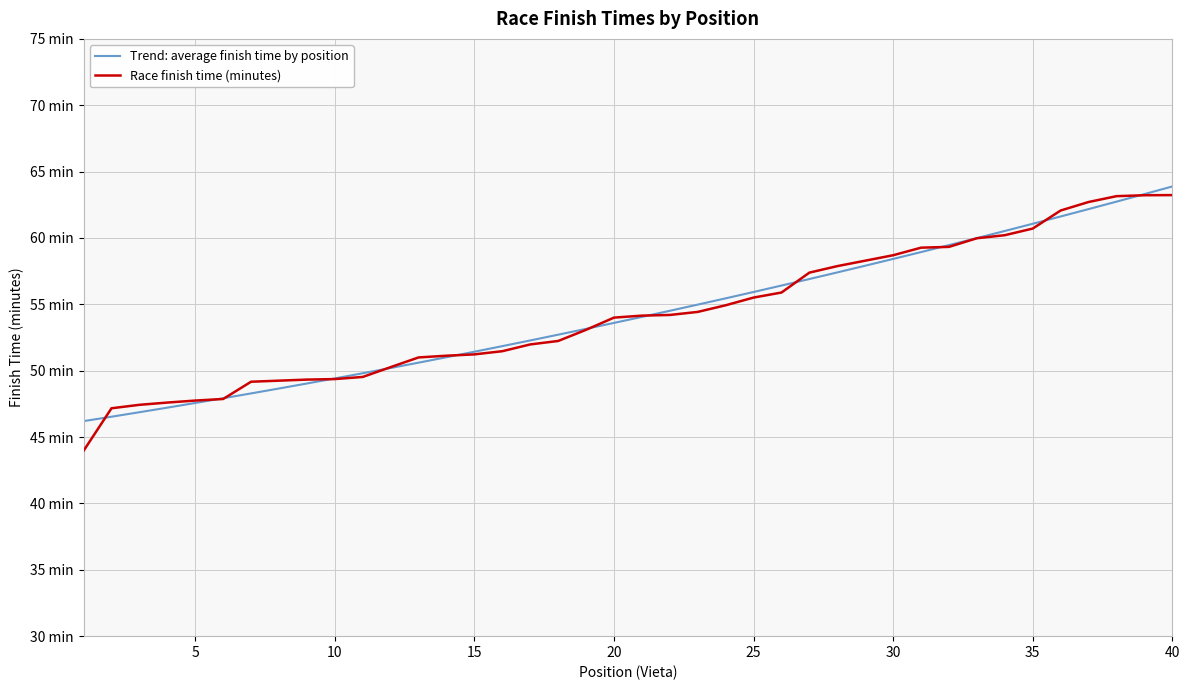

What are all the series names shown in the legend?

Trend: average finish time by position, Race finish time (minutes)